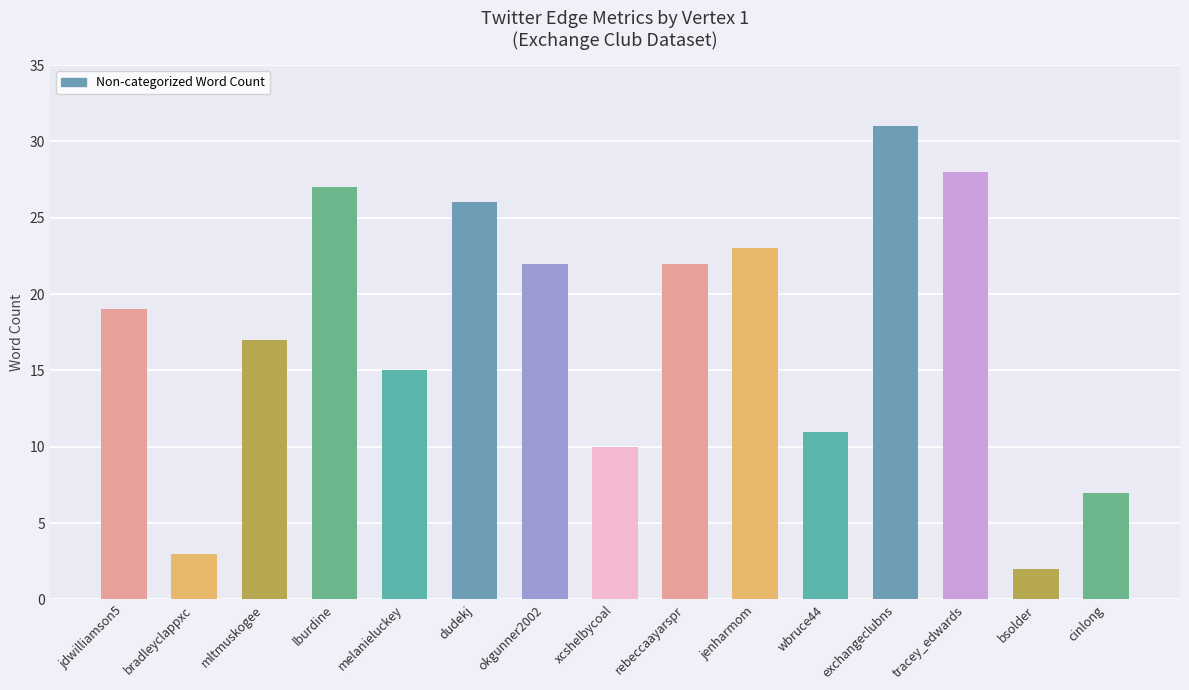

True or false: the data shows 9 at tracey_edwards.

False